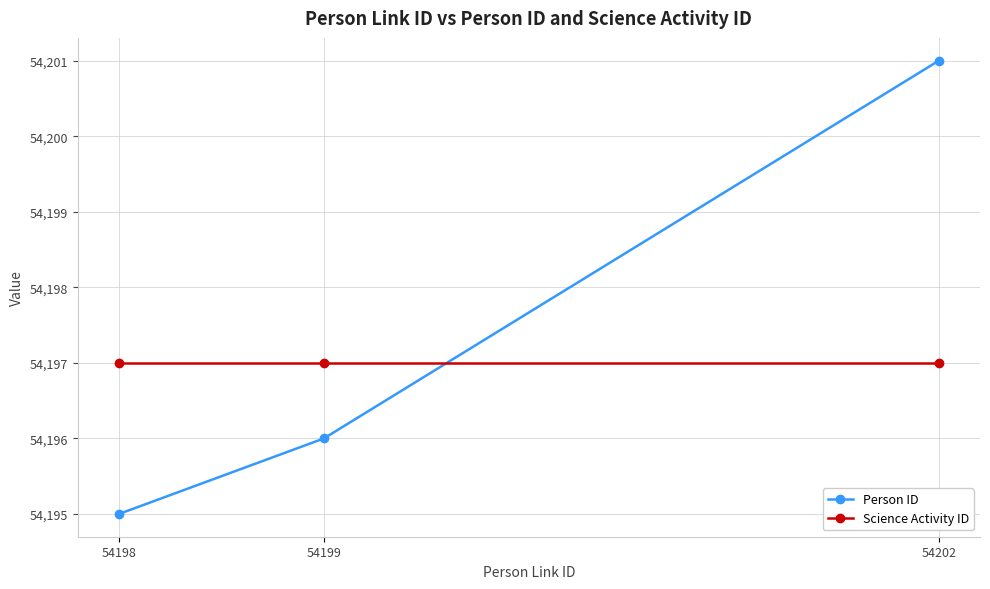

How many lines are shown in the chart?

2